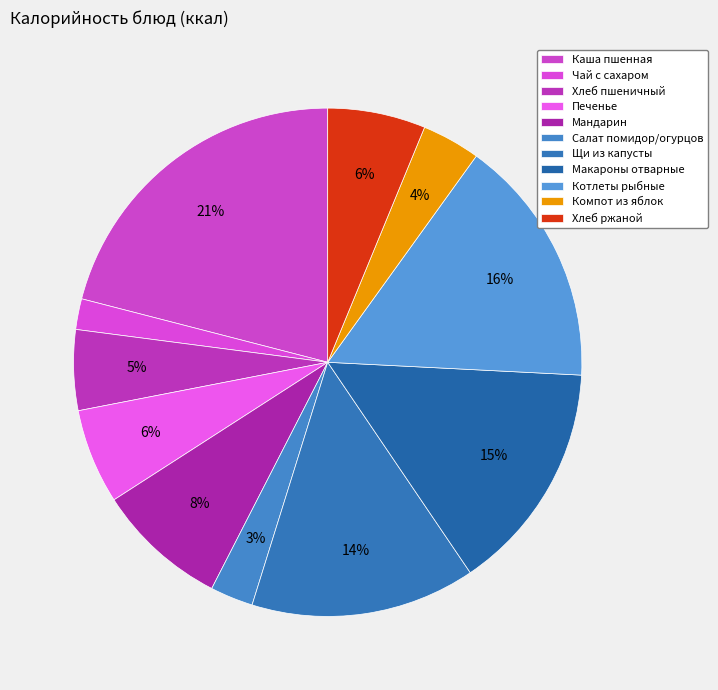

How many slices are in this pie chart?

11